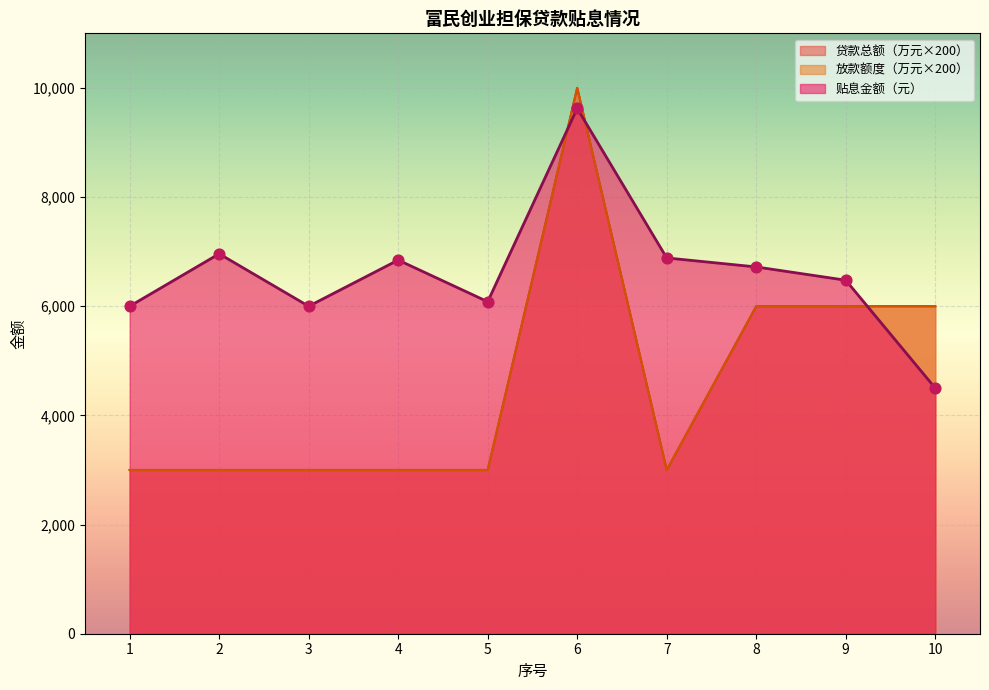

Is the value of 放款额度 at 8 greater than the value of 贷款总额 at 6?

No